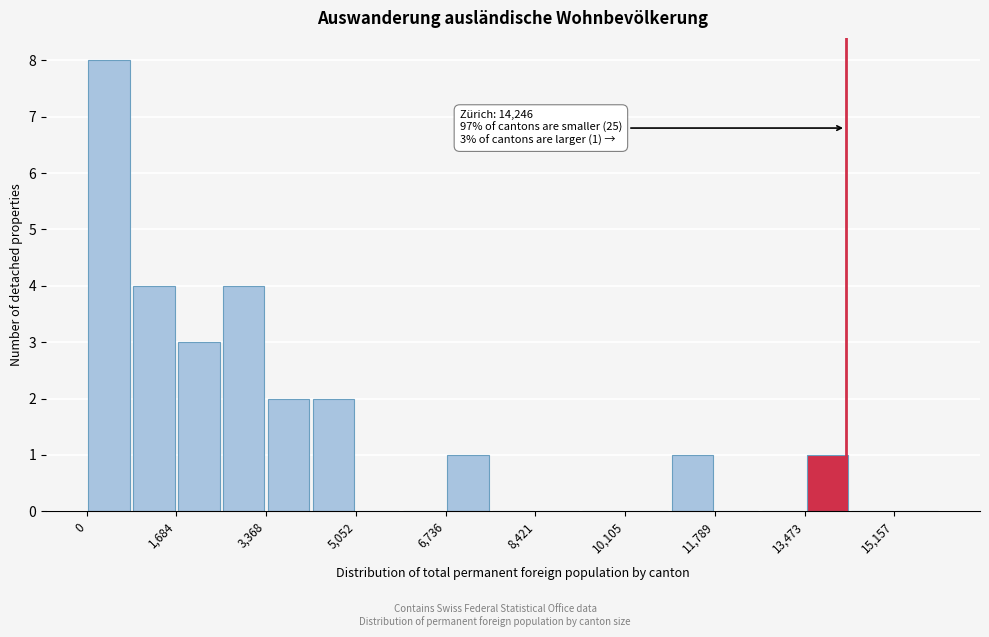

Over which range of the x-axis is the bar tallest?

0 to 800